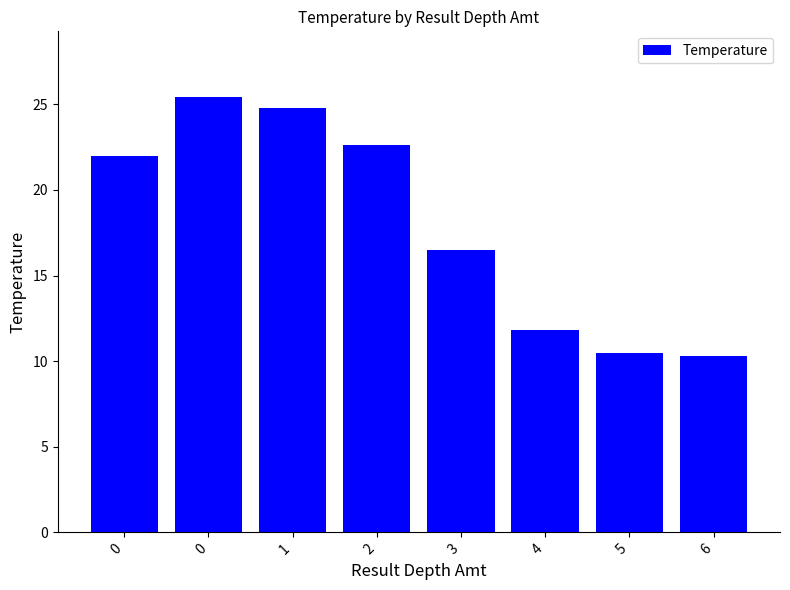

Count the number of data series in this chart.

1